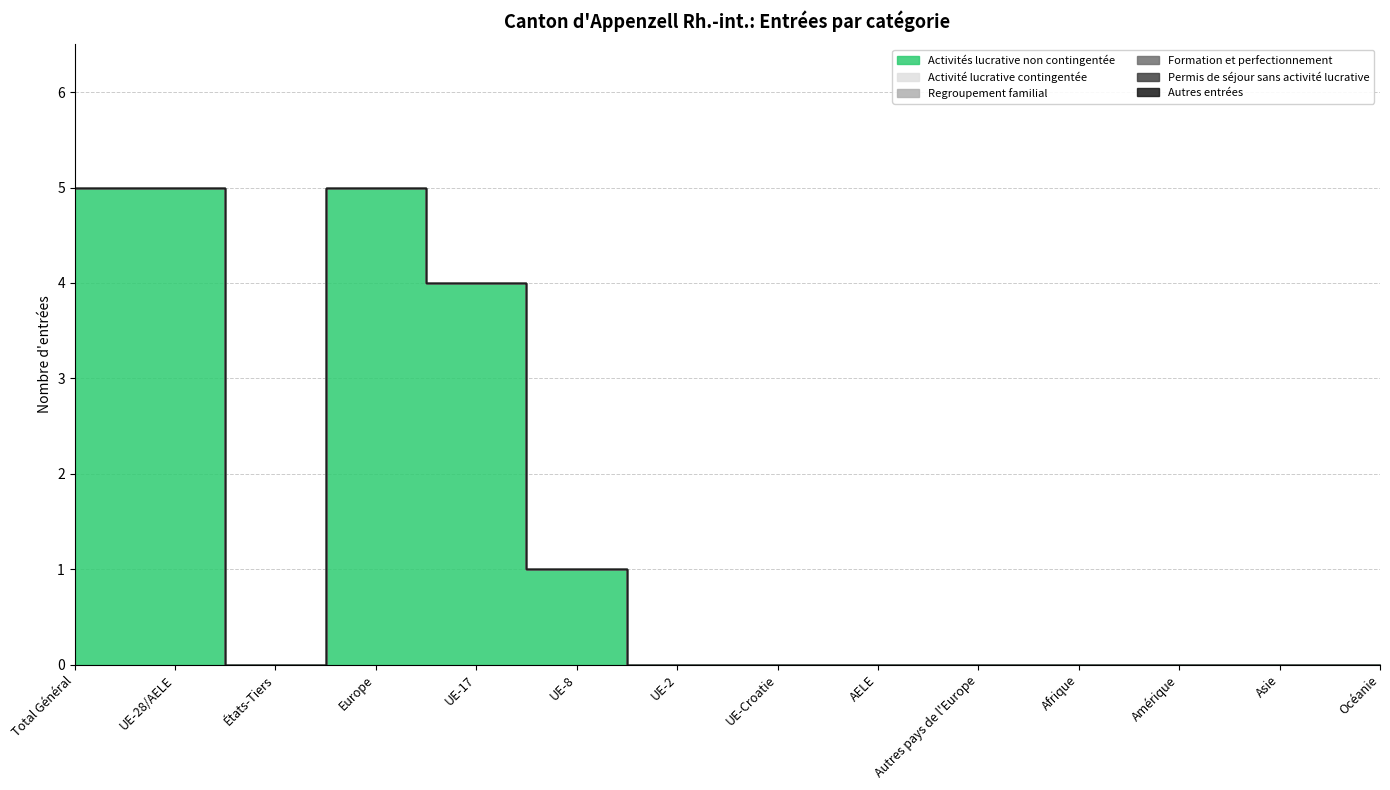

Which category has the lowest value in the Activités lucrative non contingentée series?

États-Tiers